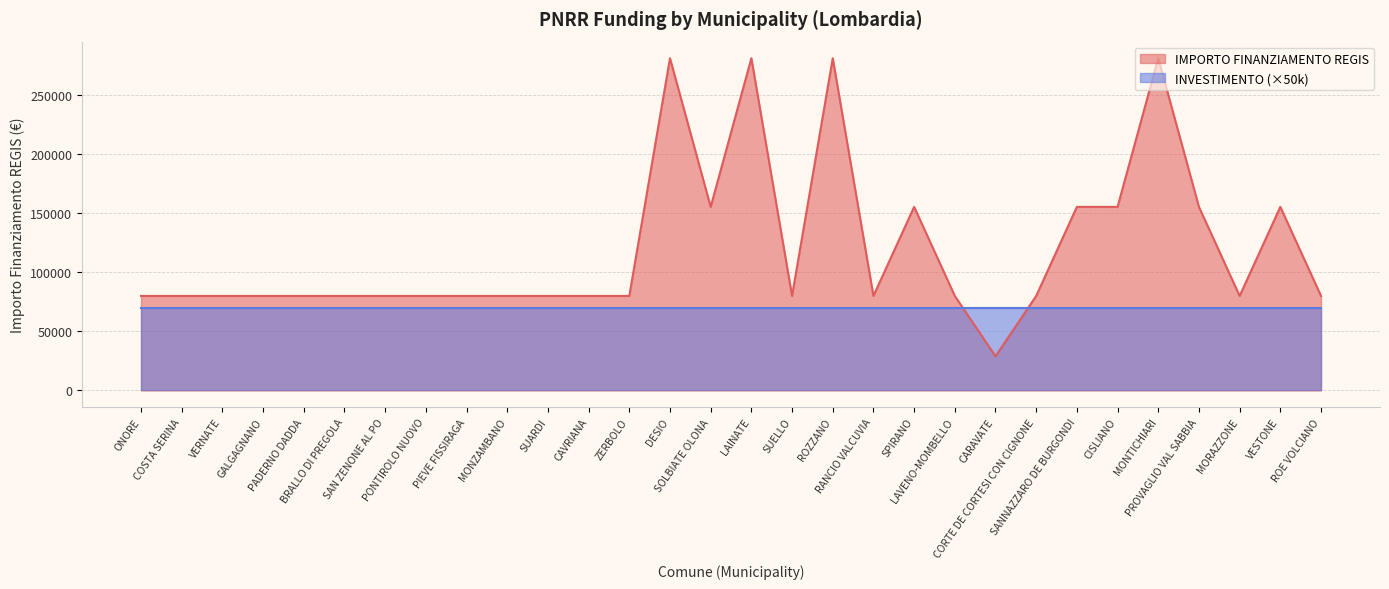

How many lines are shown in the chart?

2